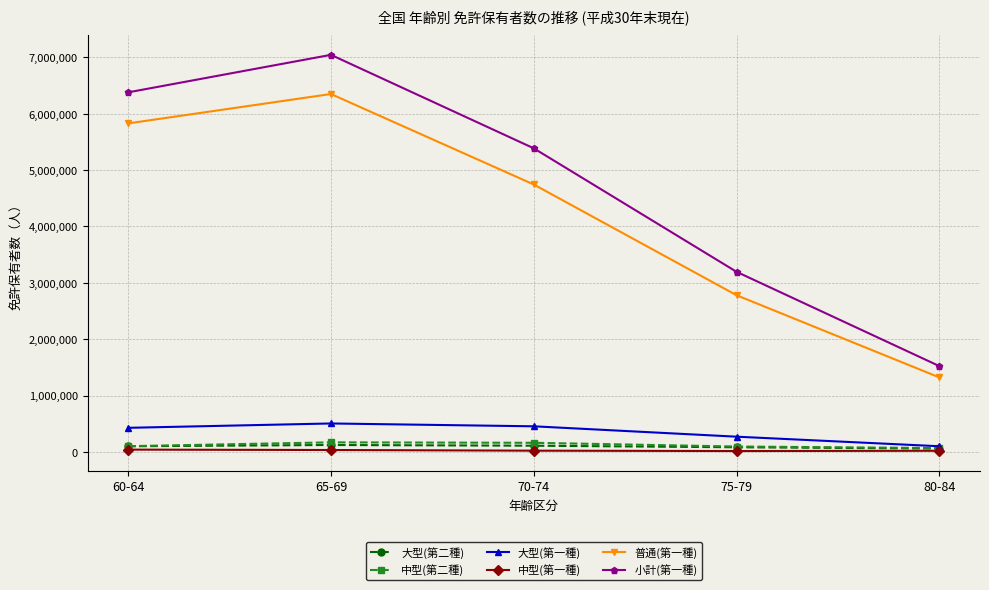

What is the average value of the 大型(第二種) series?

95158